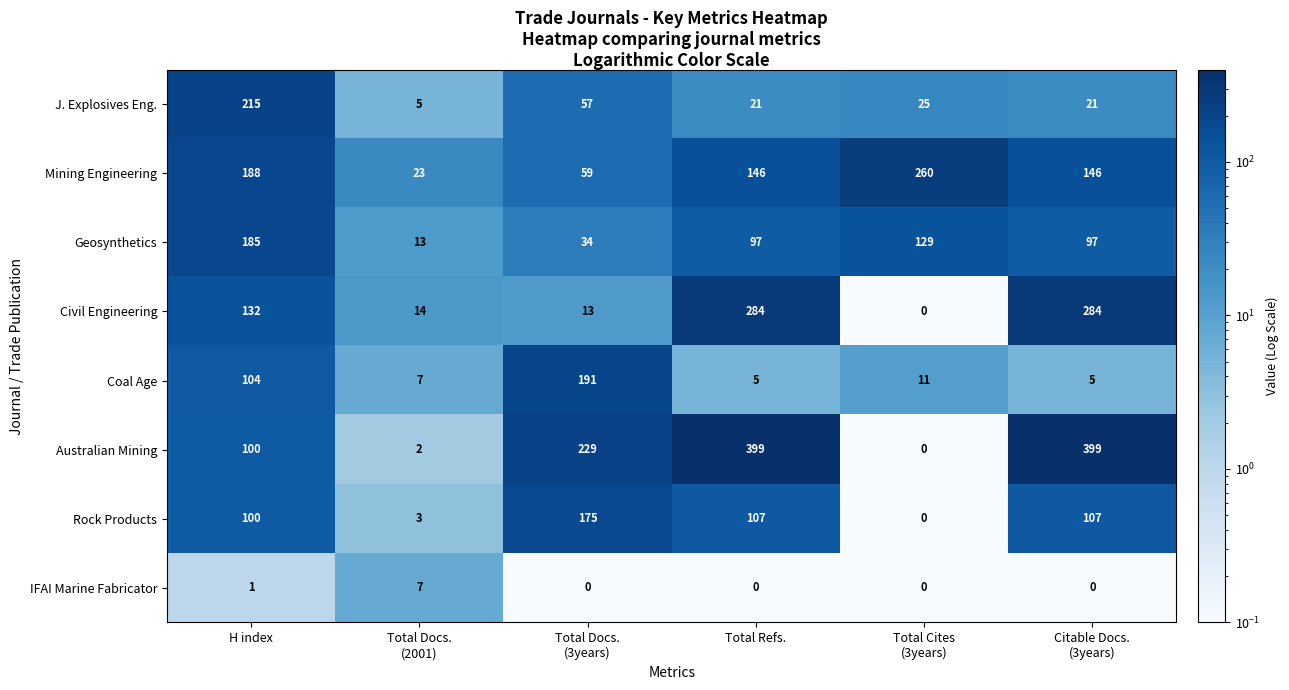

Where is Civil Engineering nearest to the value 142?

H index